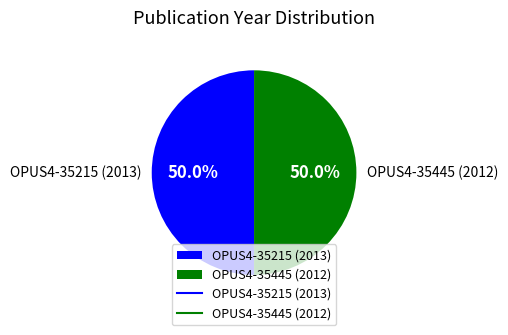

To the nearest percent, what percentage of the pie is OPUS4-35445 (2012)?

50%